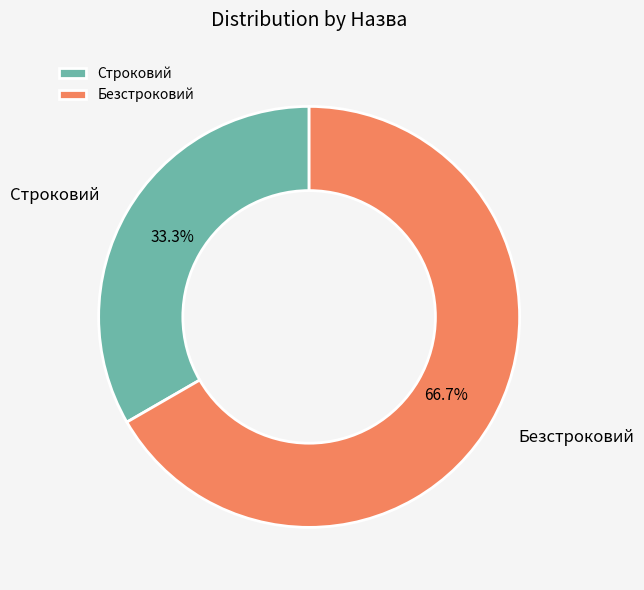

Count the number of slices in the pie.

2